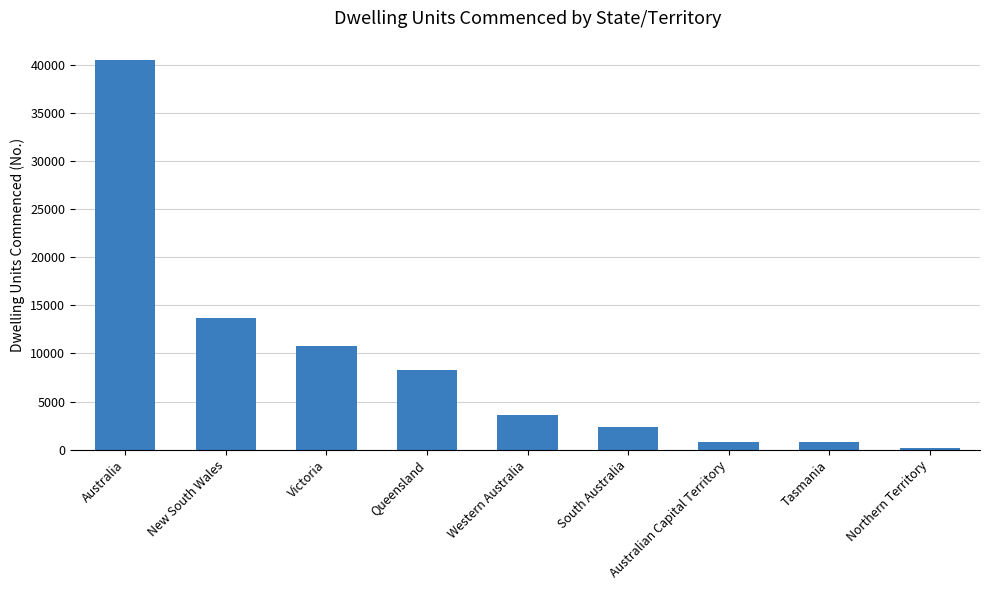

What is the sum of all values?

80965